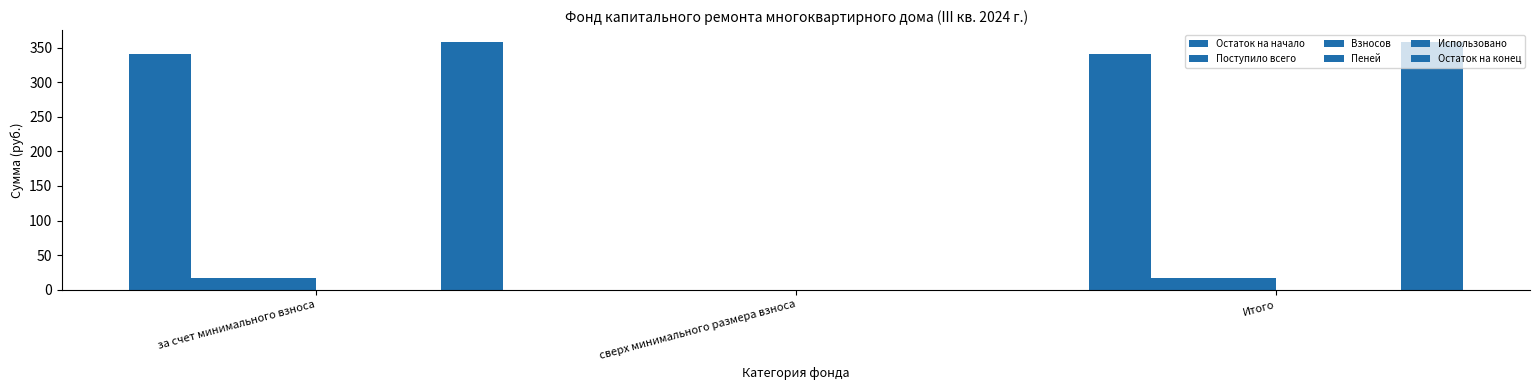

At which label is Использовано closest to 0?

за счет минимального взноса